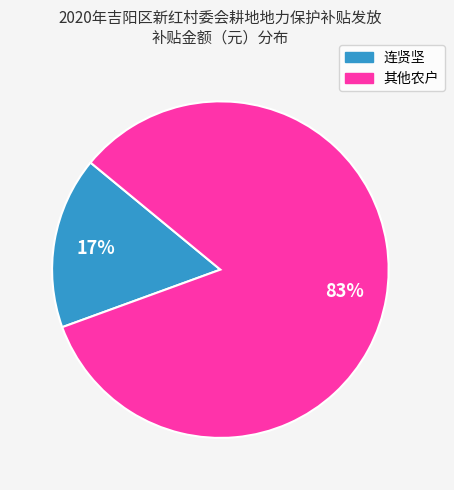

Is there a majority slice in this chart?

Yes